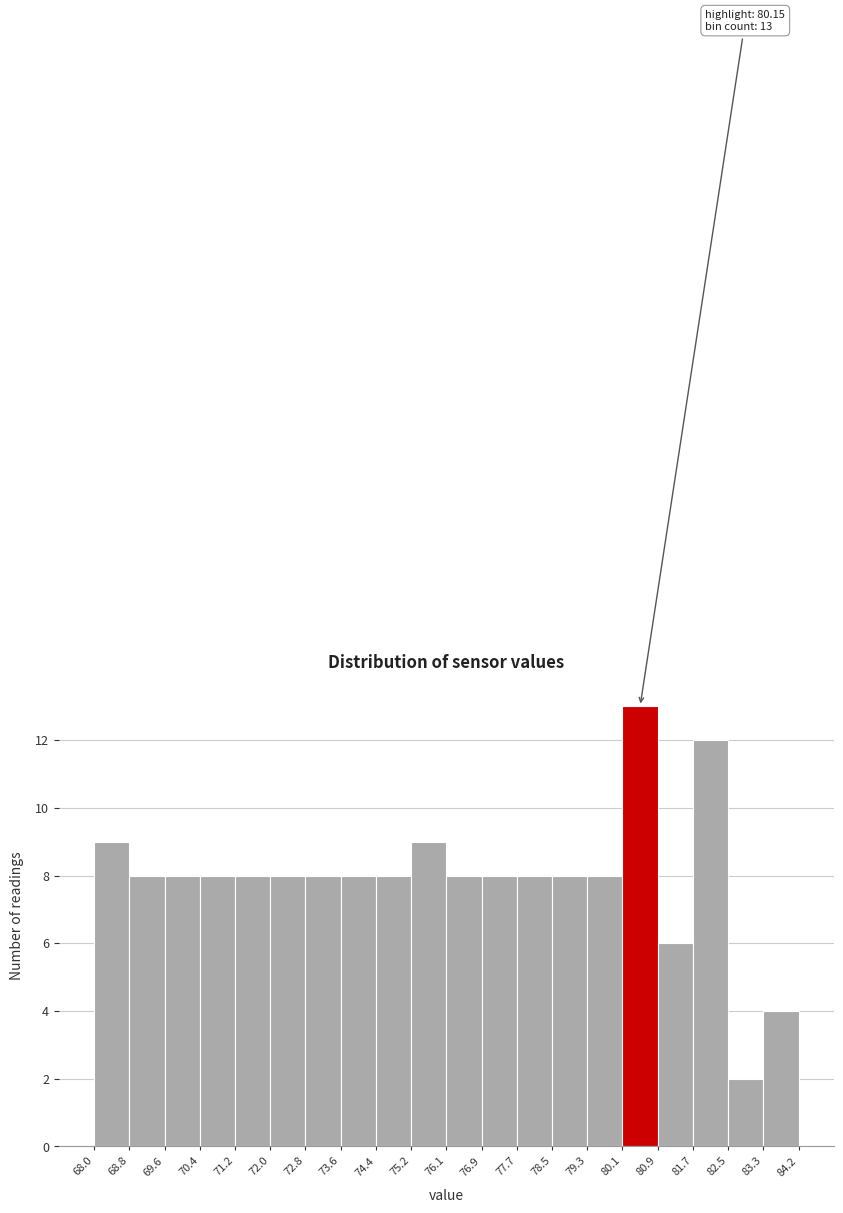

Which range on the x-axis has the tallest bar?

80.1 to 80.9